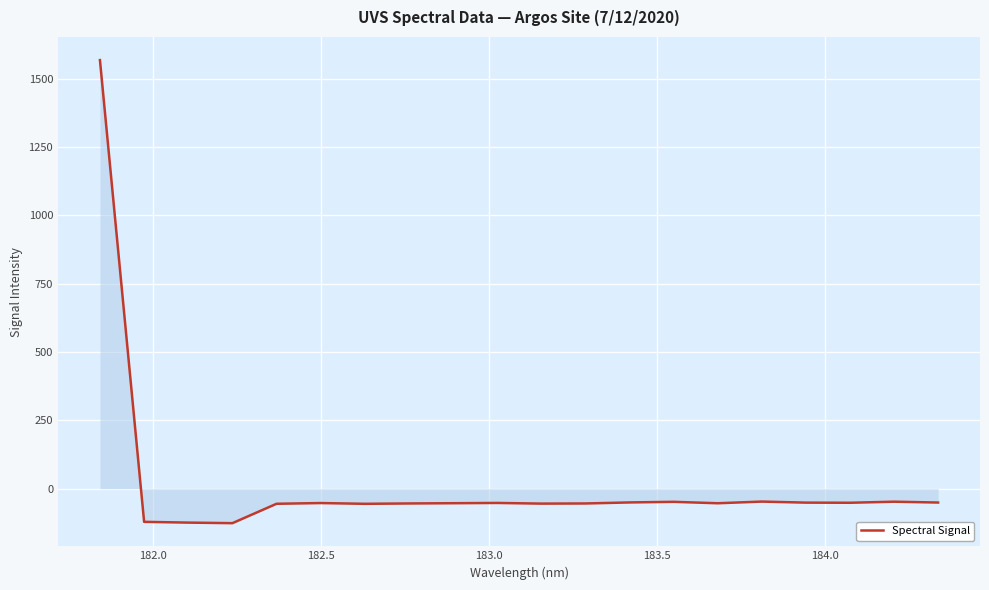

What is the smallest value displayed?

-126.1